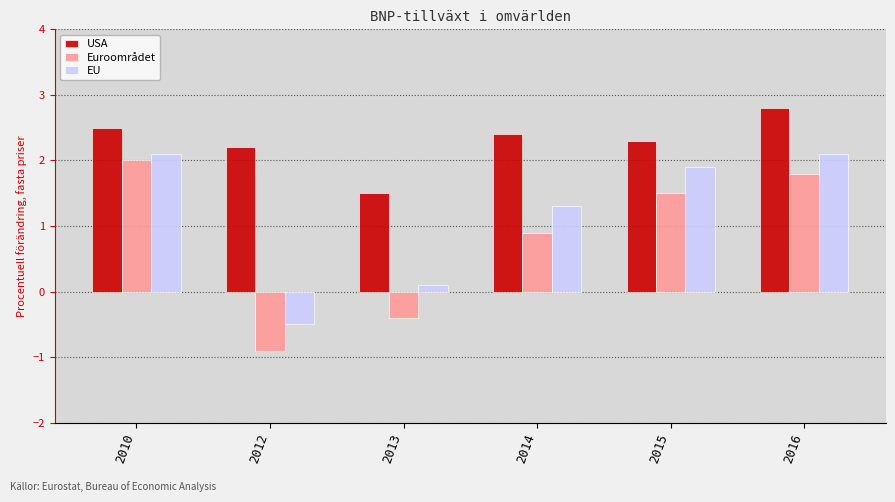

Rank the series by their maximum value, from lowest to highest.

Euroområdet, EU, USA